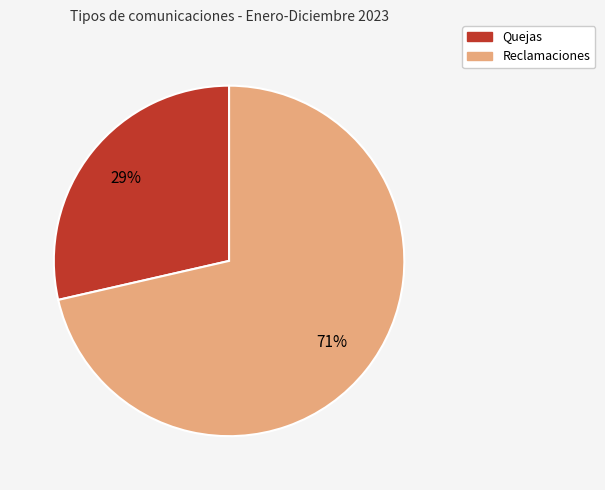

Which category has the biggest portion of the pie?

Reclamaciones